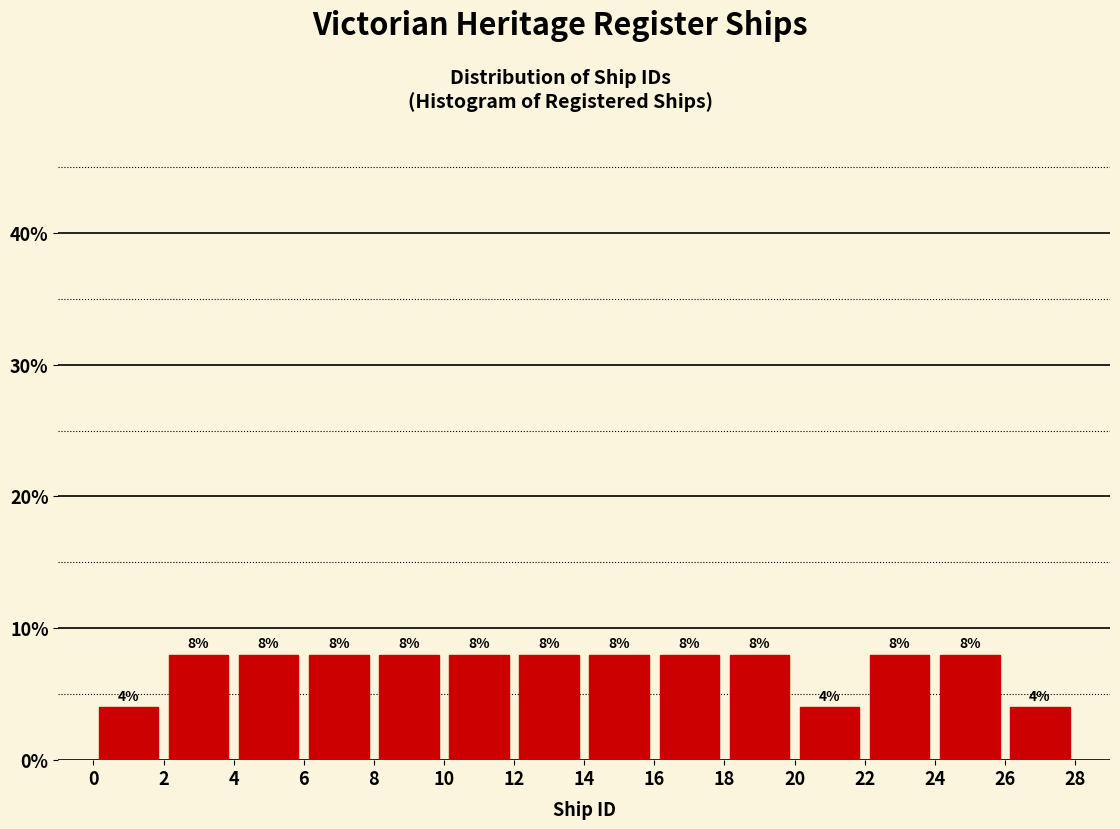

Reading left to right, transcribe this chart: for each bar, give the range it covers on the x-axis and its height.

0 to 2: 4
2 to 4: 8
4 to 6: 8
6 to 8: 8
8 to 10: 8
10 to 12: 8
12 to 14: 8
14 to 16: 8
16 to 18: 8
18 to 20: 8
20 to 22: 4
22 to 24: 8
24 to 26: 8
26 to 28: 4